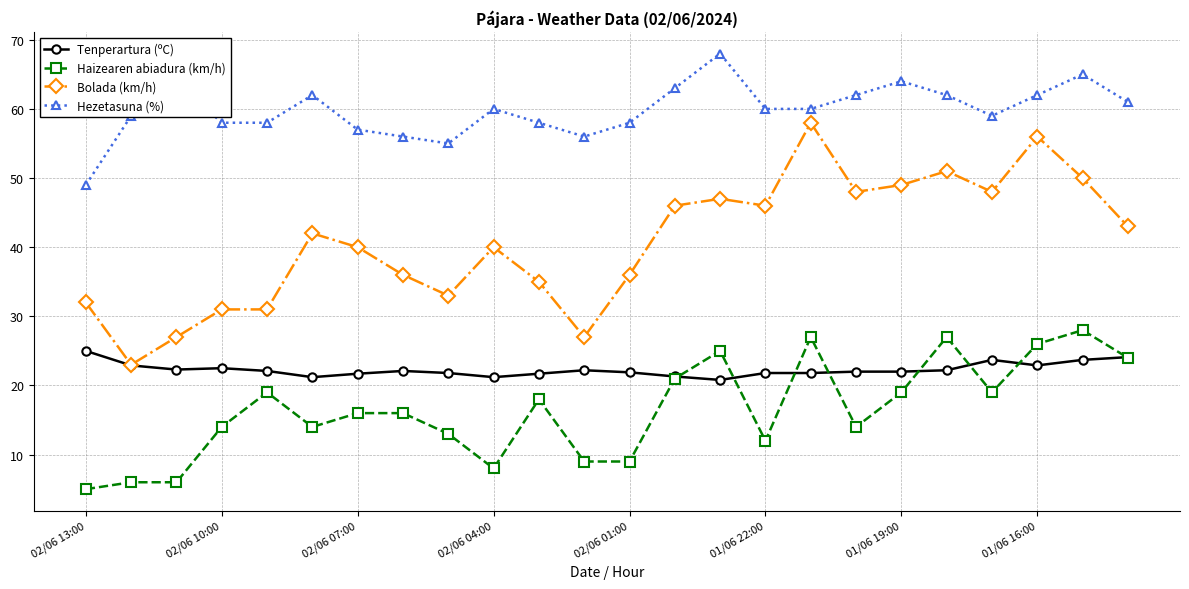

How many values in the Bolada (km/h) series are below 42?

12